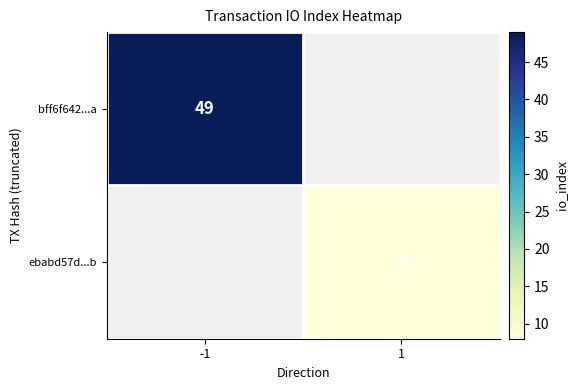

The bff6f642...a series shows 65.2 at -1. True or false?

False